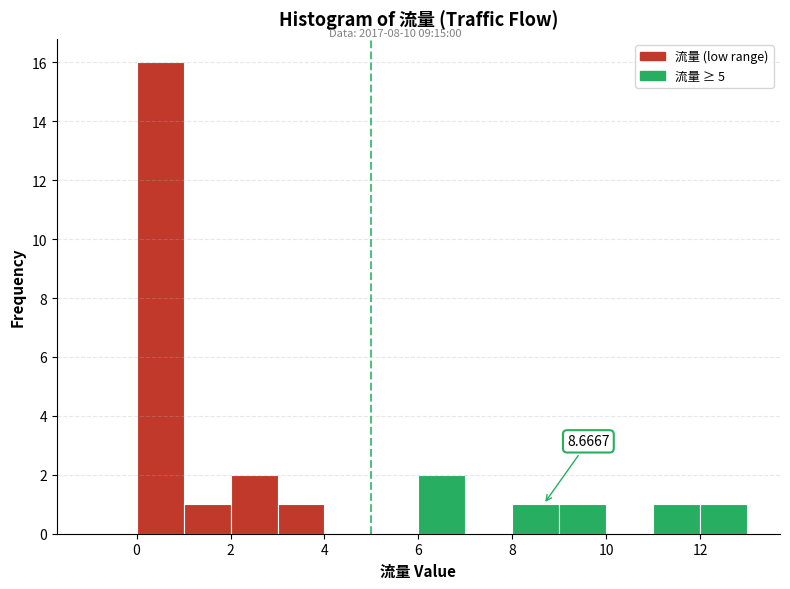

Which range on the x-axis has the tallest bar?

0 to 1